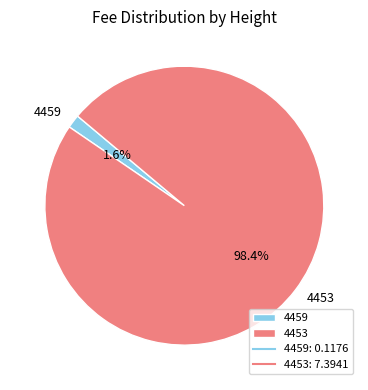

Which has a higher value, 4459 or 4453?

4453